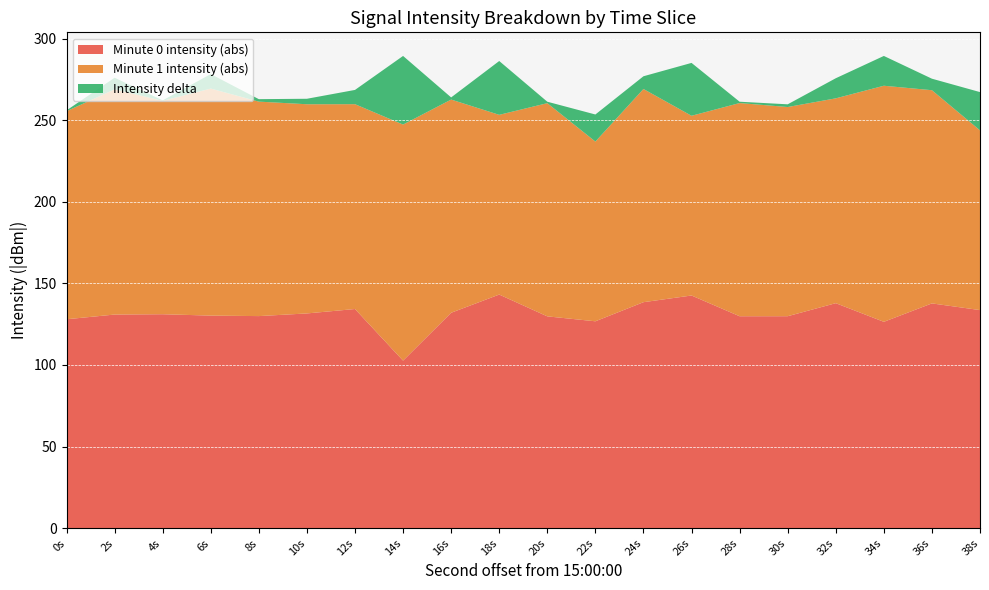

What is the total value across all series at 12s?

268.5